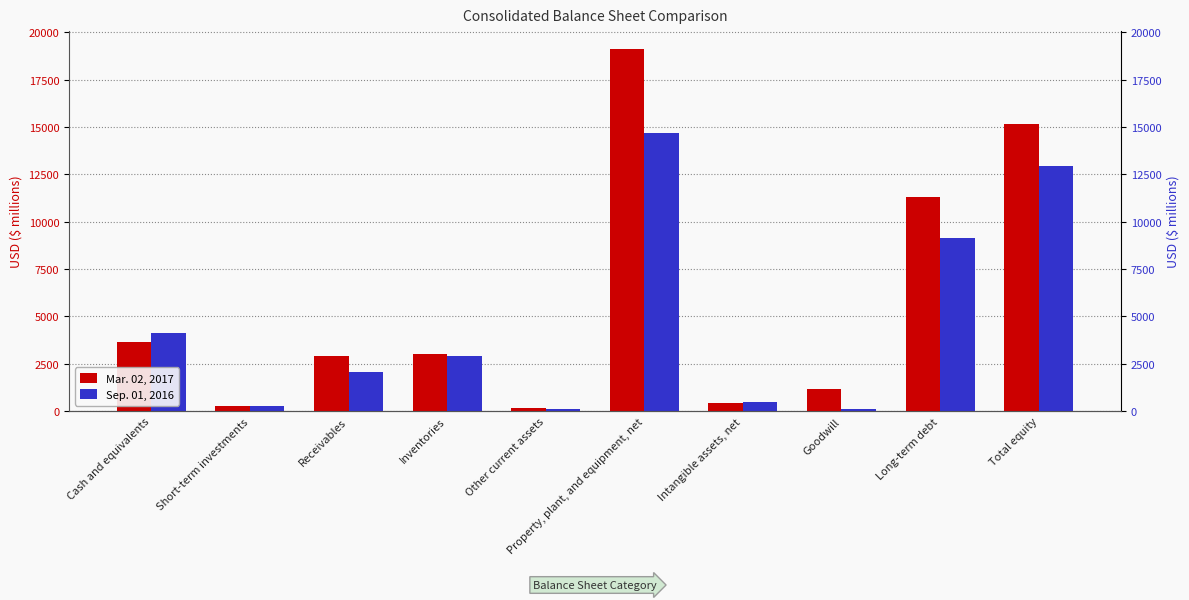

What is the highest value of the Sep. 01, 2016 series?

14686